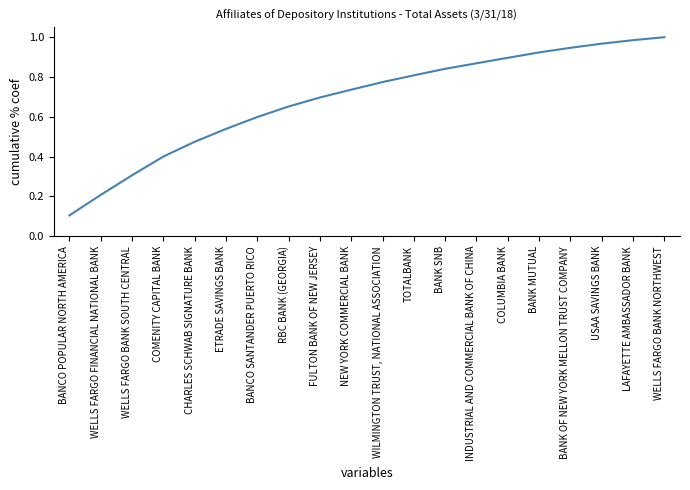

What value does the data have at WELLS FARGO BANK SOUTH CENTRAL?

0.3